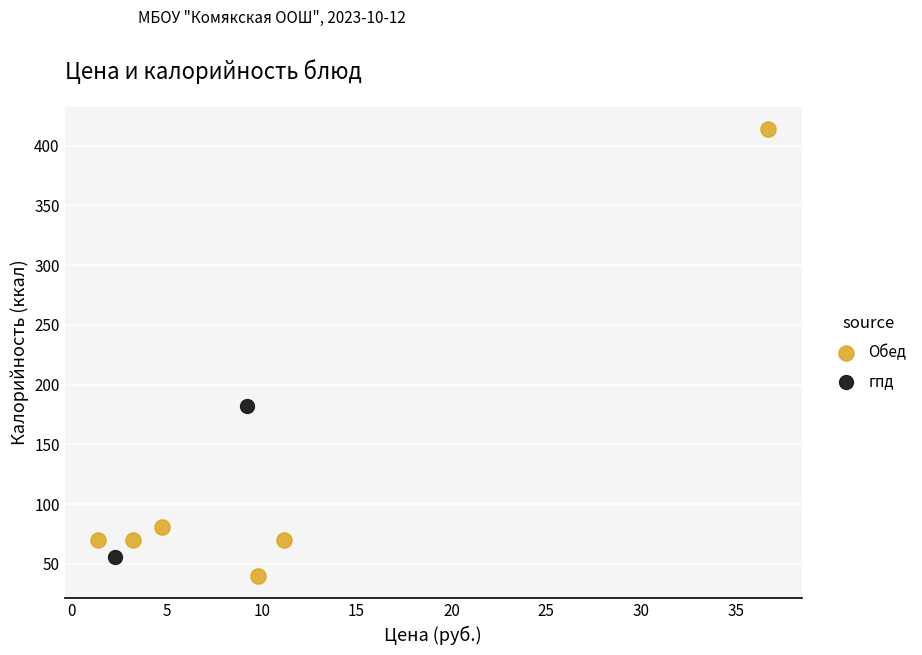

What are all the series names shown in the legend?

Обед, гпд